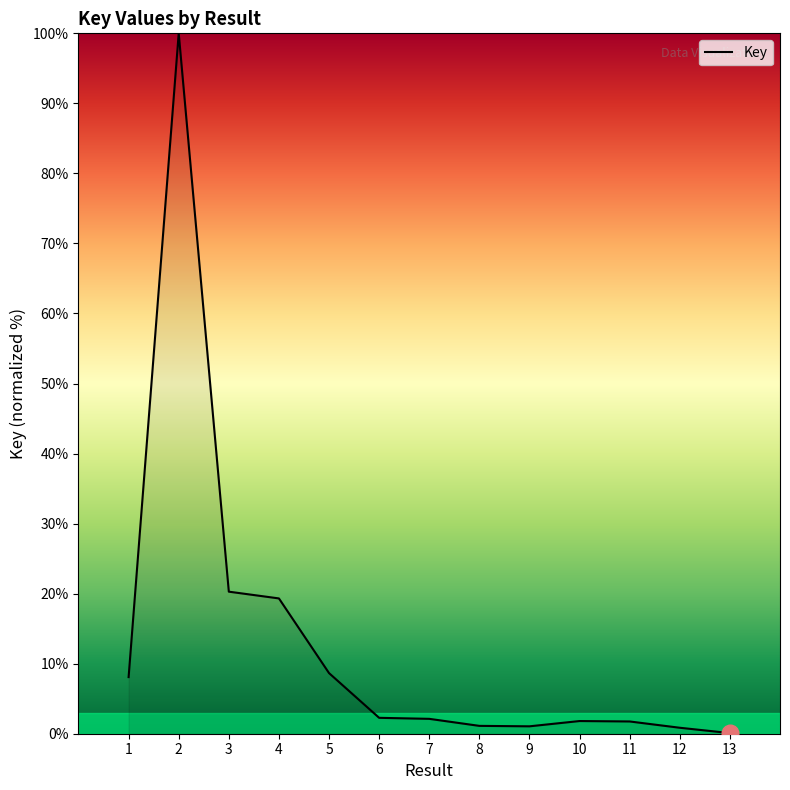

What is the smallest value displayed?

0.1